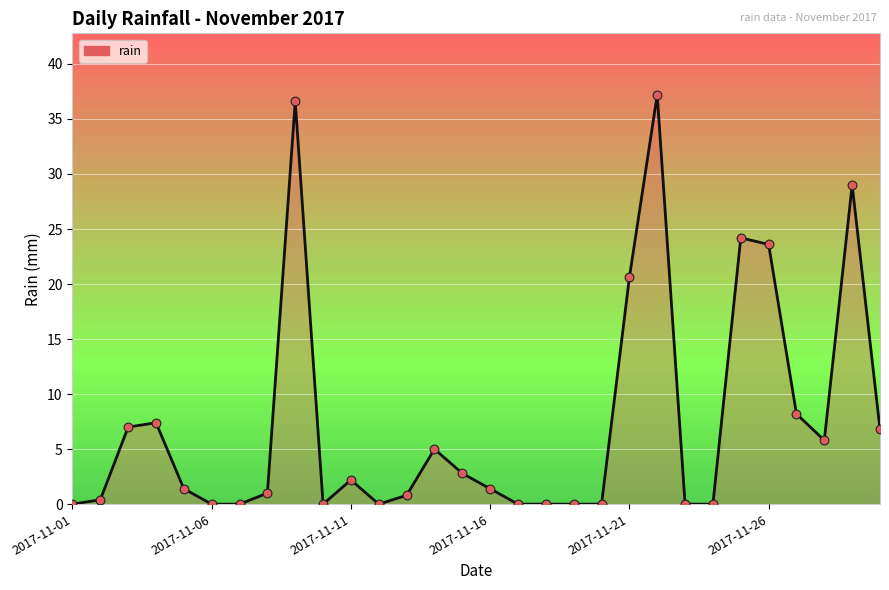

What is the difference between the maximum and minimum values?

37.2